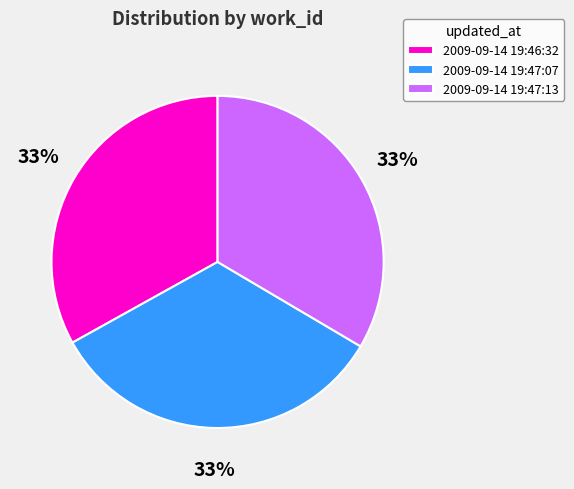

To the nearest percent, what is the average slice percentage?

33%